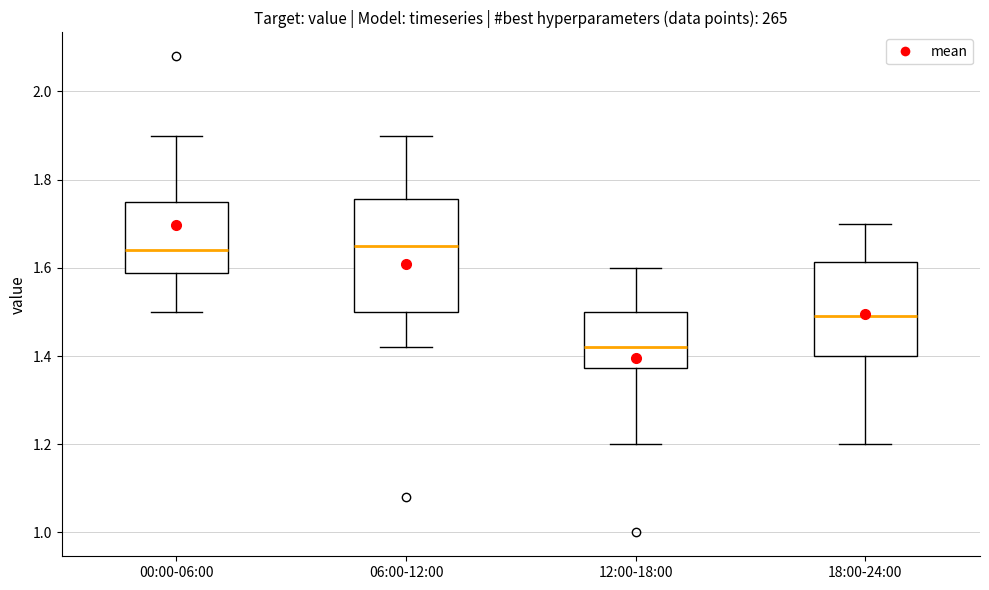

Reading left to right, read every box against the y-axis: the position of its median line, the range the box covers, and the ends of its whiskers. The values are not printed on the chart, so give them approximately, as read against the axis.

00:00-06:00: median 1.64, box 1.58 to 1.76, whiskers 1.50 to 1.90
06:00-12:00: median 1.66, box 1.50 to 1.76, whiskers 1.42 to 1.90
12:00-18:00: median 1.42, box 1.38 to 1.50, whiskers 1.20 to 1.60
18:00-24:00: median 1.50, box 1.40 to 1.62, whiskers 1.20 to 1.70